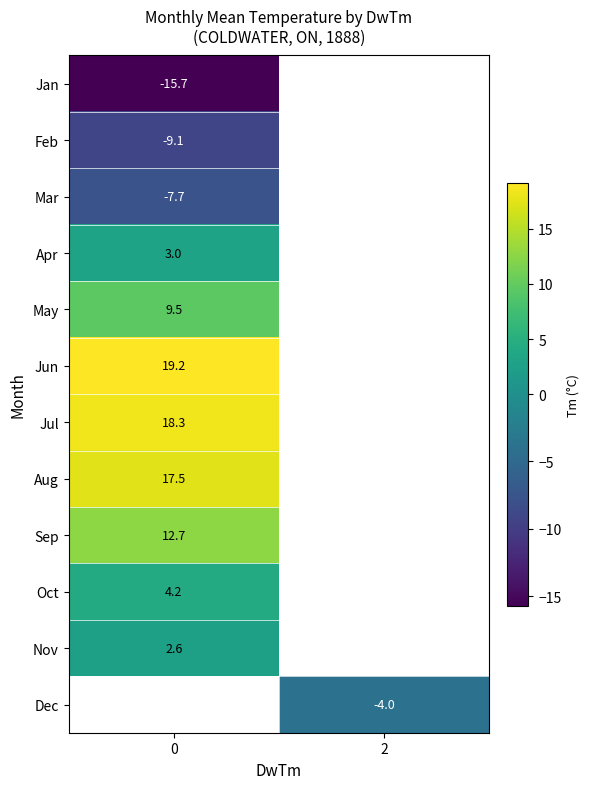

The value of Apr at 0 is 3.0. True or false?

True